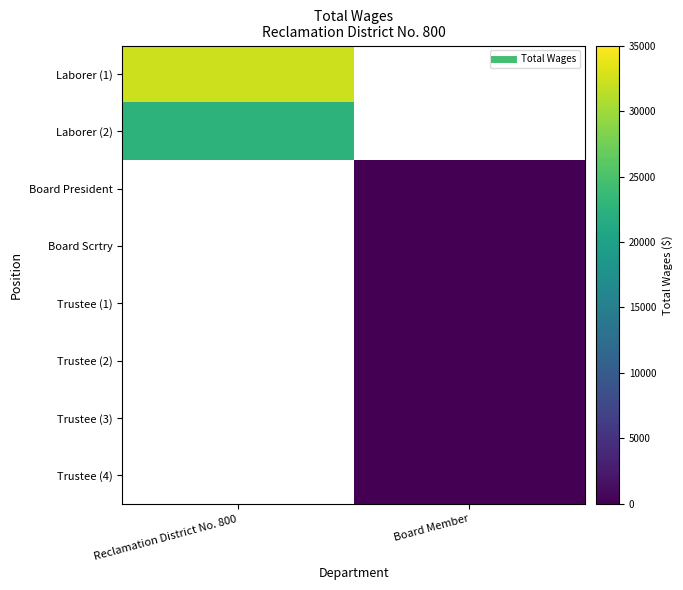

At Board Member, list the series in order from largest to smallest.

Laborer (1), Laborer (2), Board President, Board Scrtry, Trustee (1), Trustee (2), Trustee (3), Trustee (4)